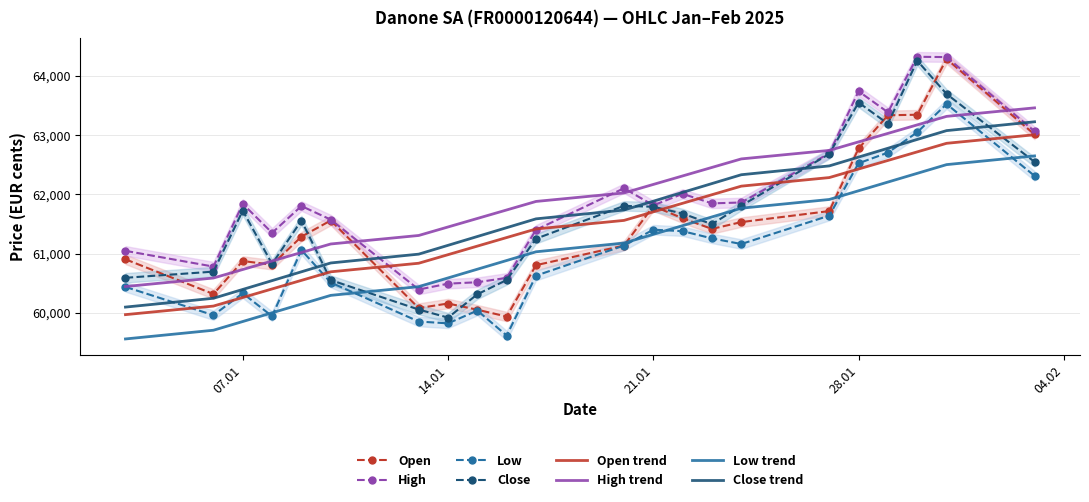

True or false: Low trend and High trend intersect in this chart.

False